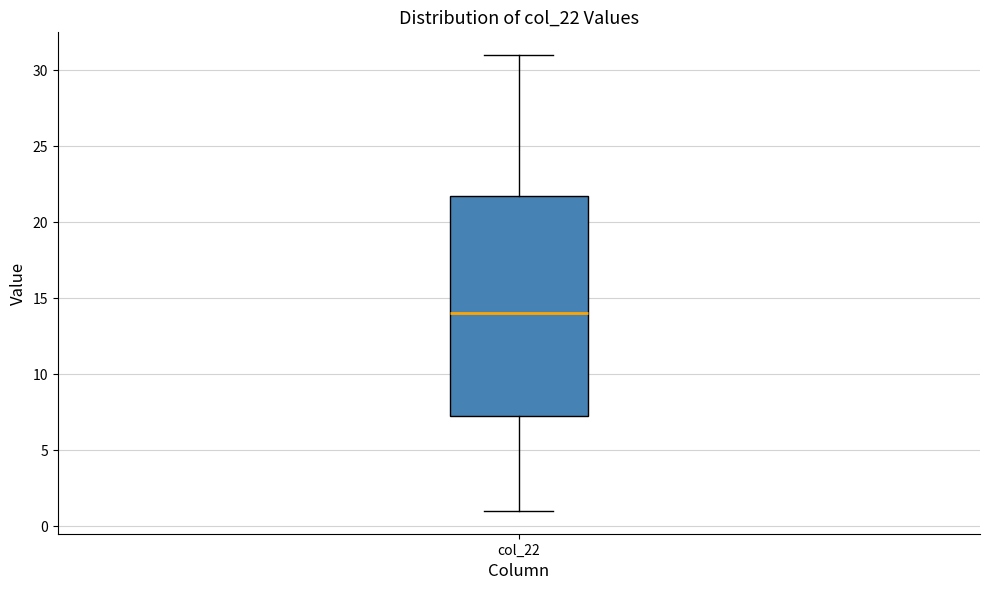

Where is the lower edge of the box for col_22 on the y-axis? The values are not printed on the chart, so give them approximately, as read against the axis.

7.5